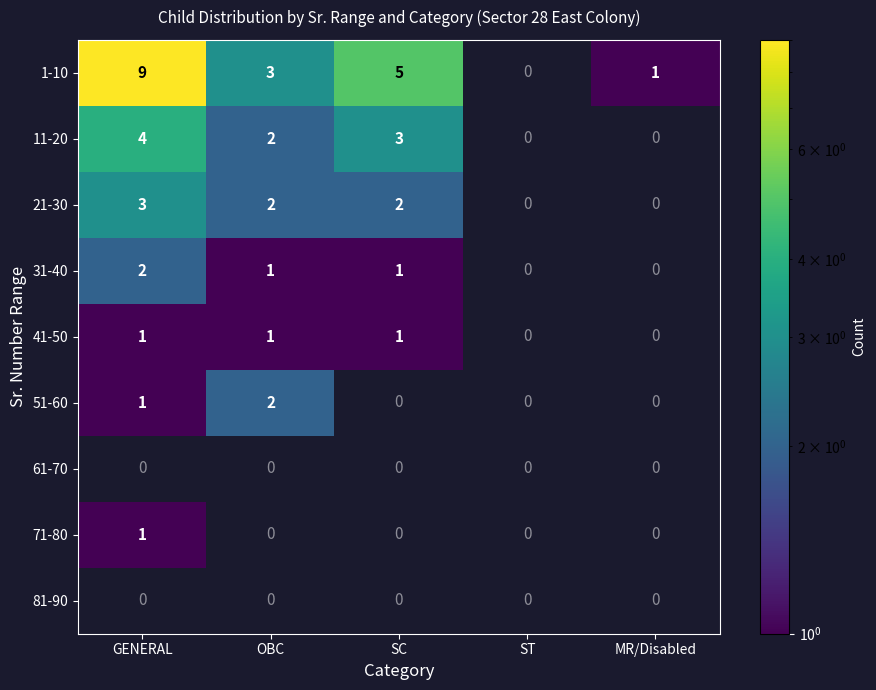

The 31-40 series shows 0 at SC. True or false?

False